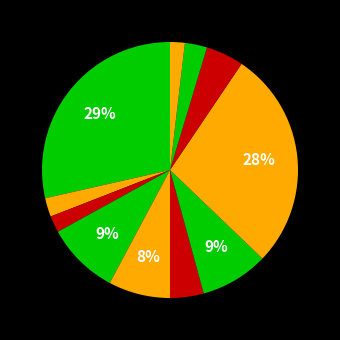

How many slices are in this pie chart?

11